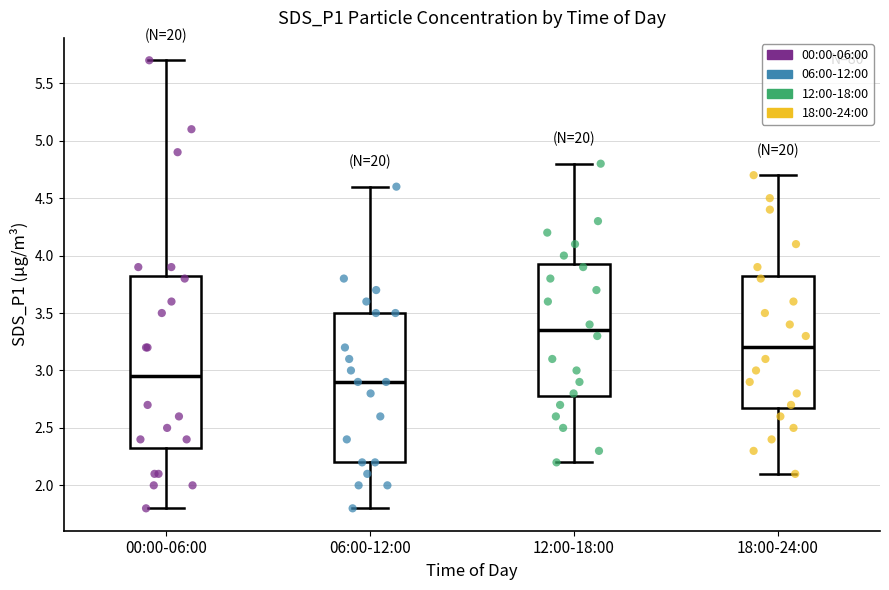

Which box is the tallest, from its lower edge to its upper edge?

00:00-06:00